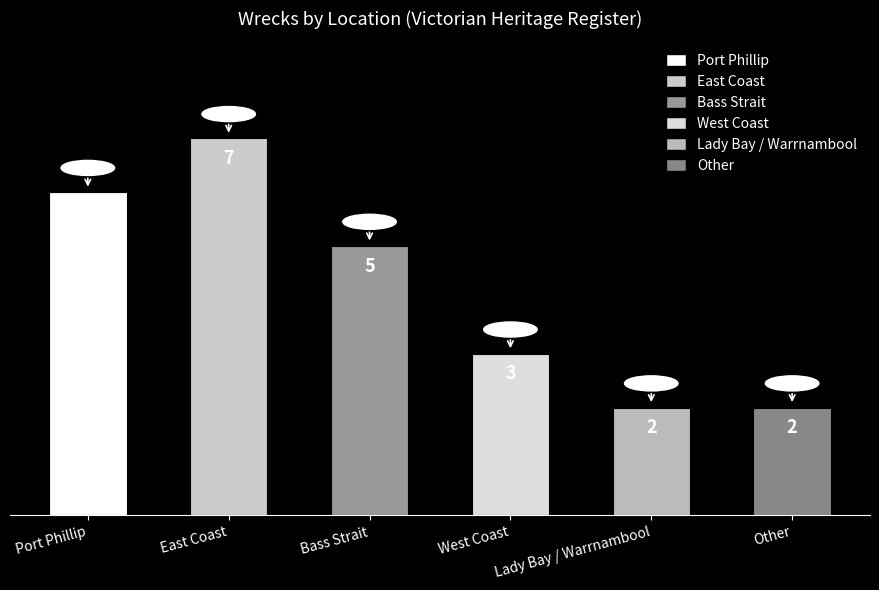

Count the number of categories in the chart.

6